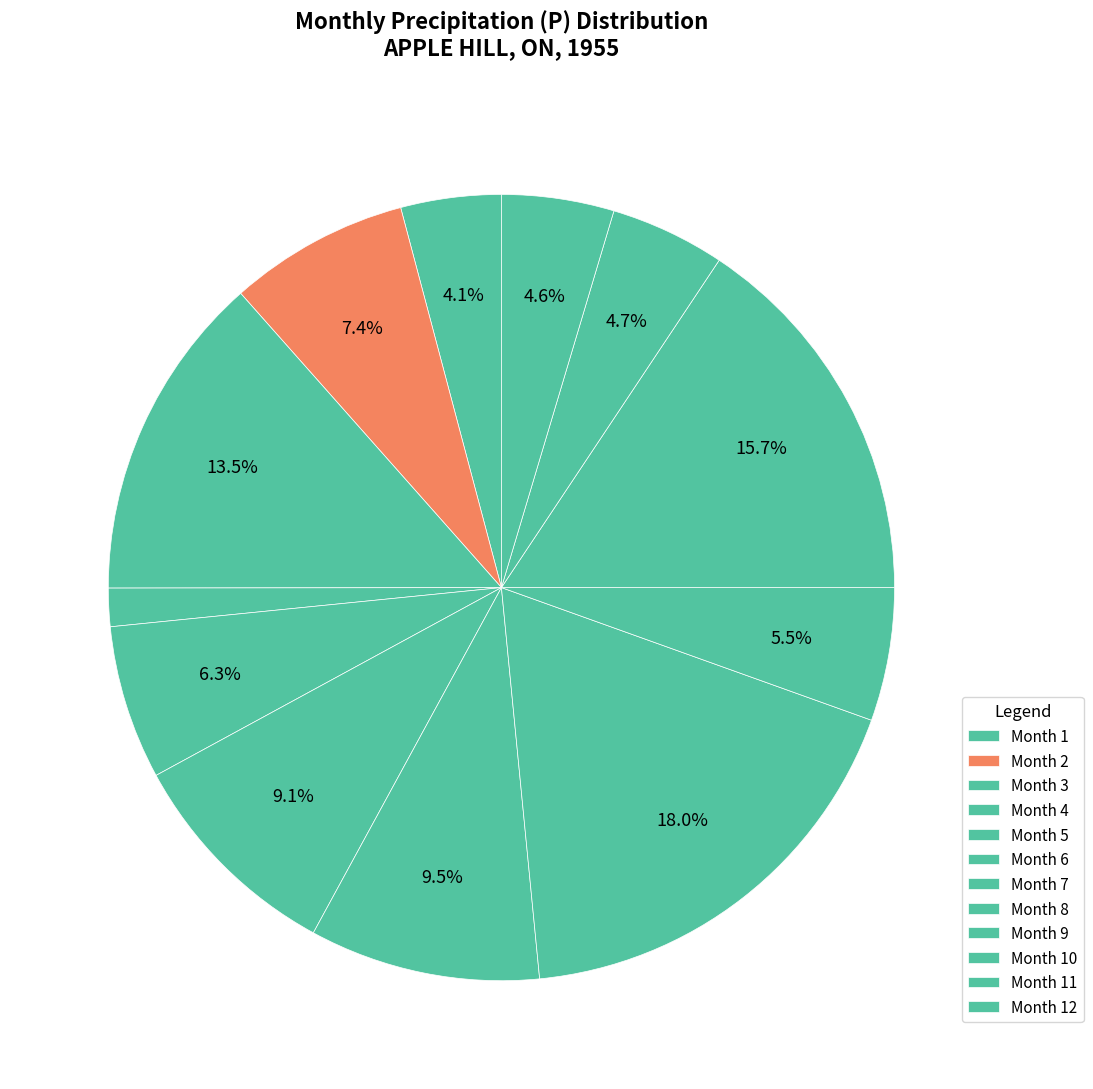

Which slice is the smallest?

Month 4